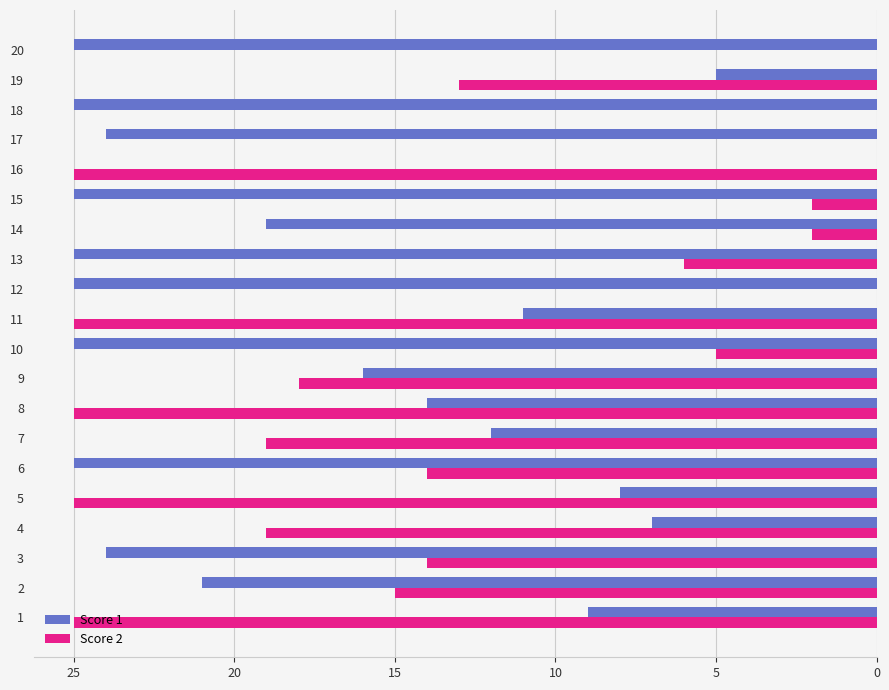

Which series changed the most between 4 and 9?

Score 1